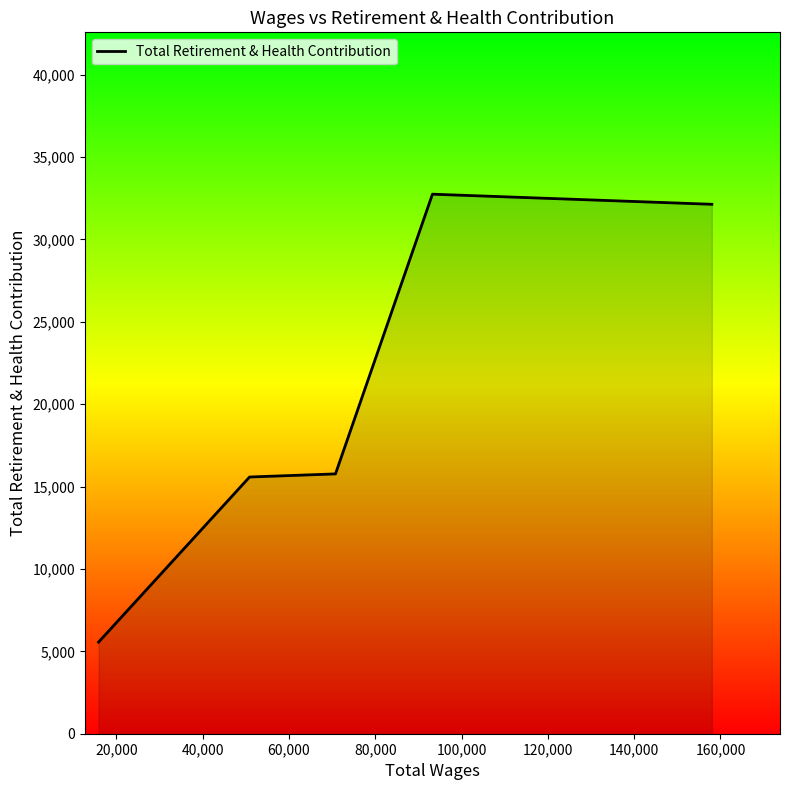

What is the sum of all values?

101798